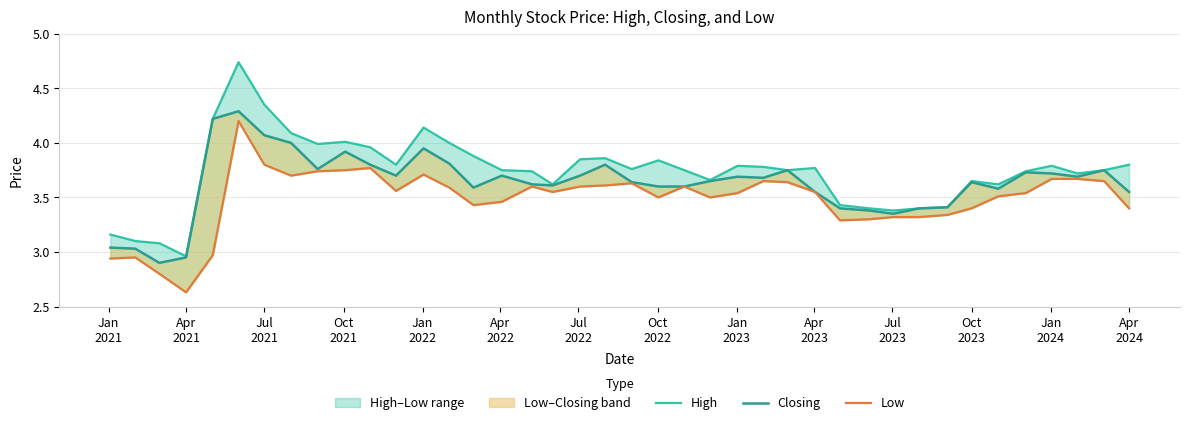

True or false: Low and High cross at least once.

False